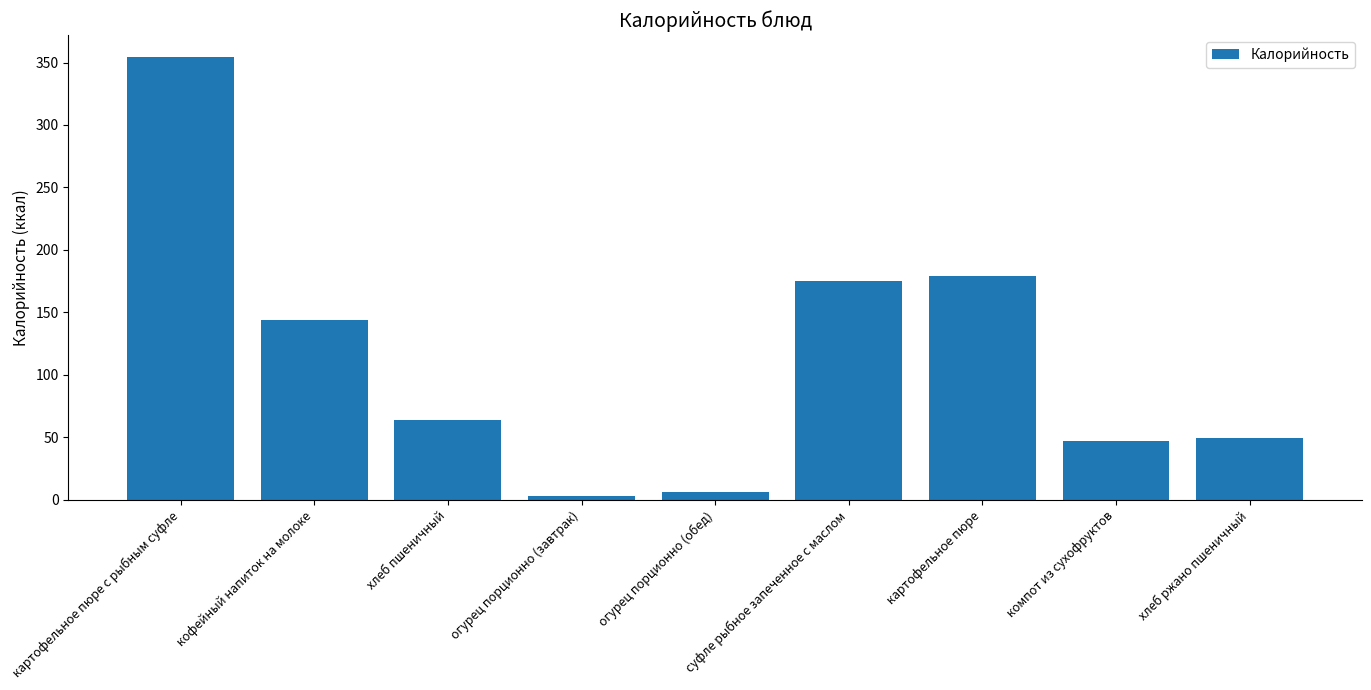

What is the approximate value at хлеб ржано пшеничный?

49.0